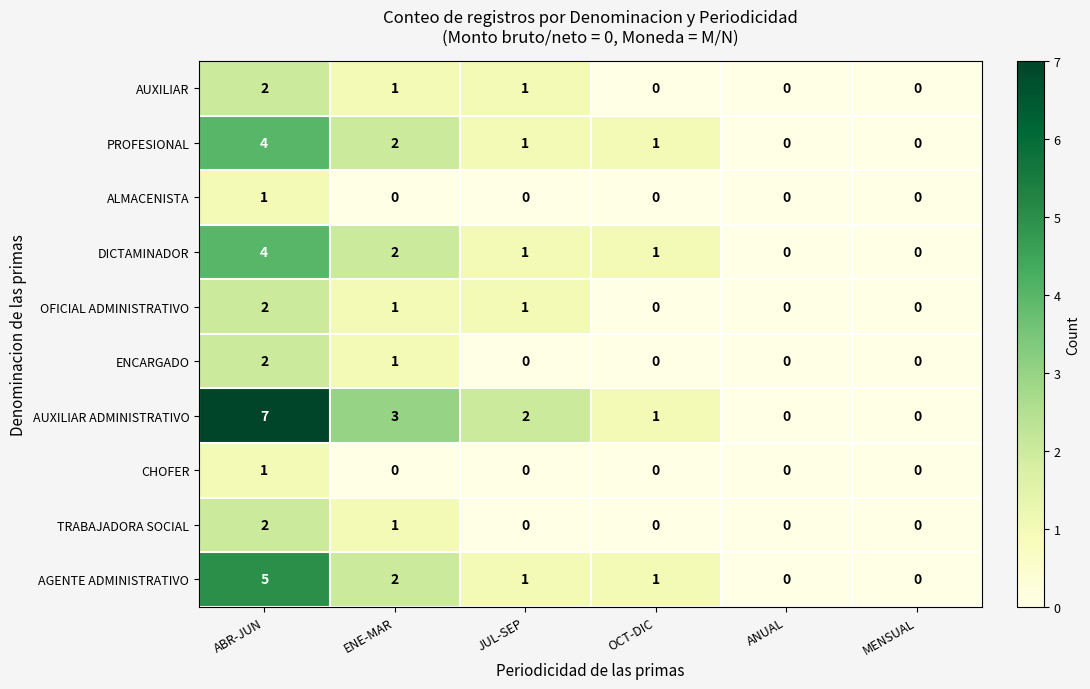

What is the total value across all series at JUL-SEP?

7